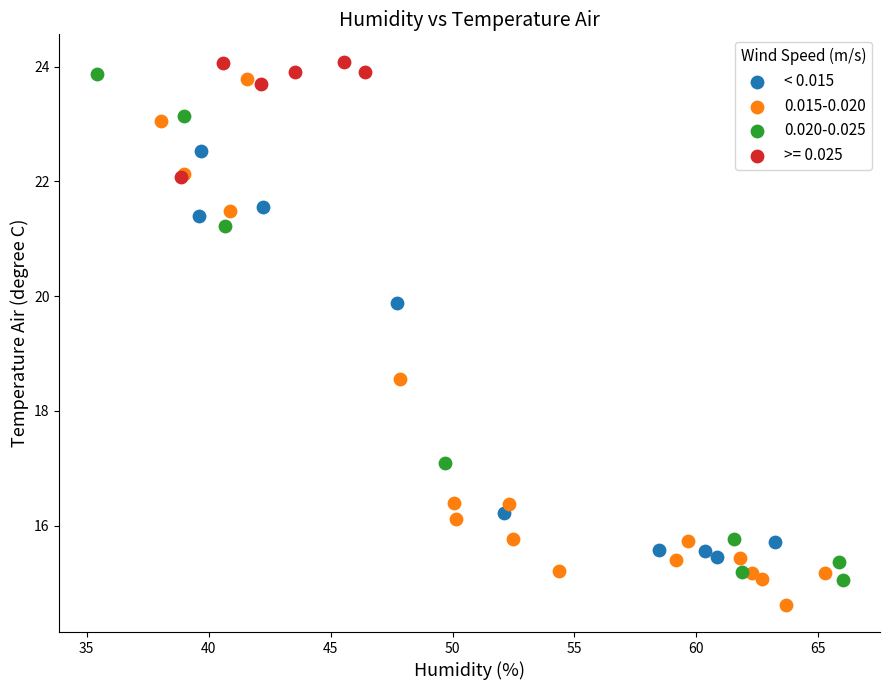

Which series reaches the minimum Y coordinate?

0.015-0.020